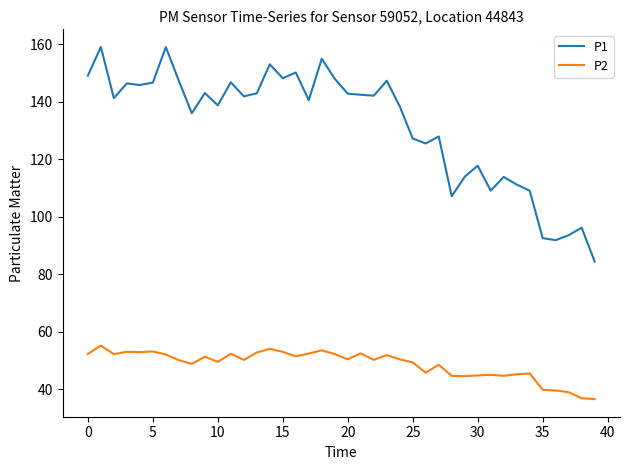

Which series has the widest spread of values?

P1